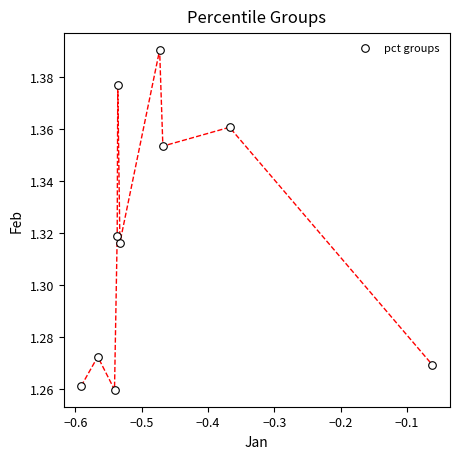

What is the range of X values (max minus min)?

0.5